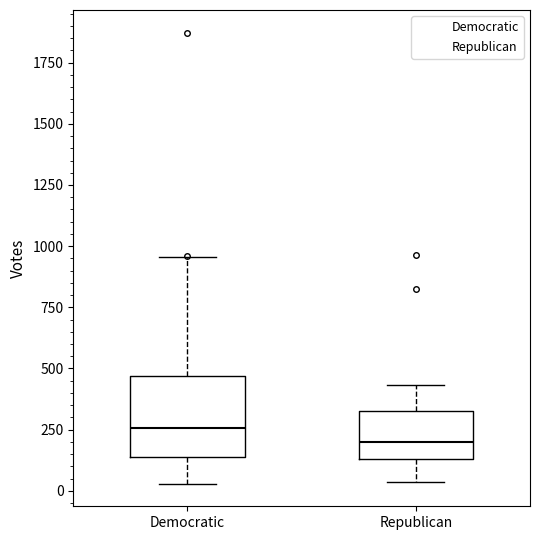

Which box is the tallest, from its lower edge to its upper edge?

Democratic